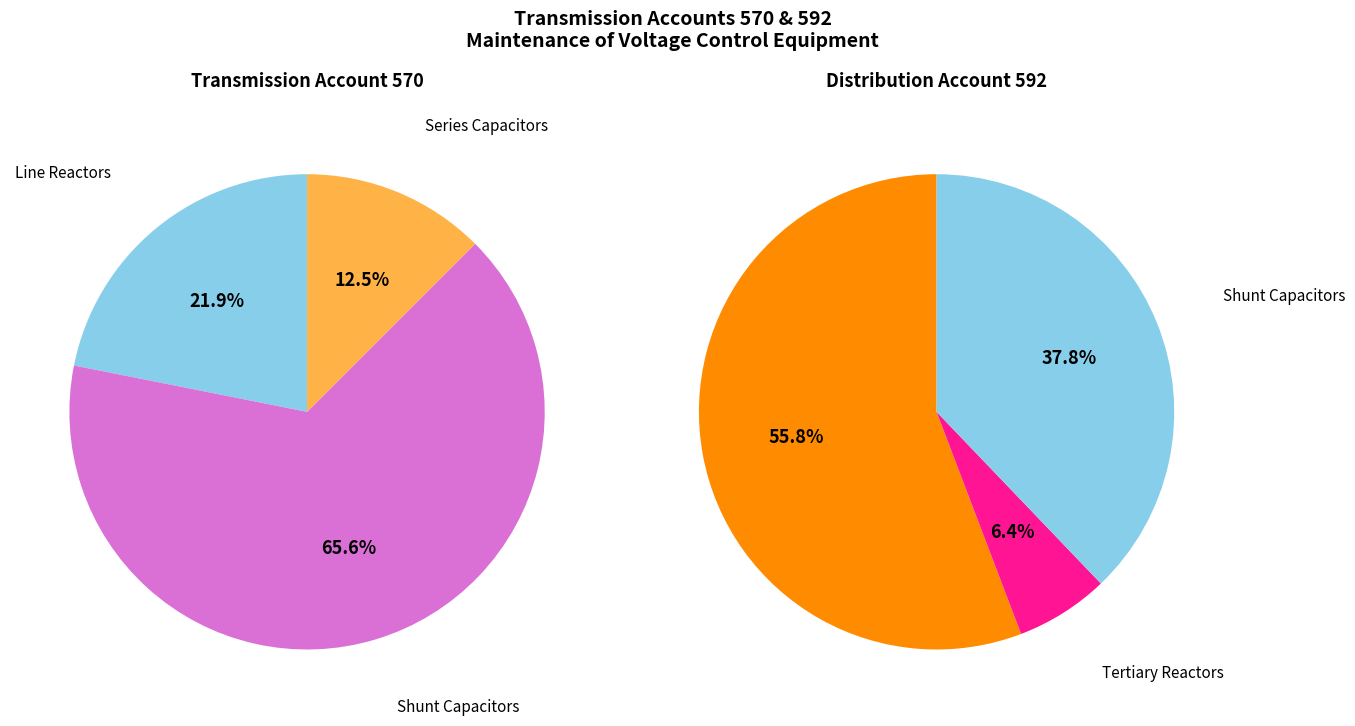

Is there a majority slice in this chart?

Yes